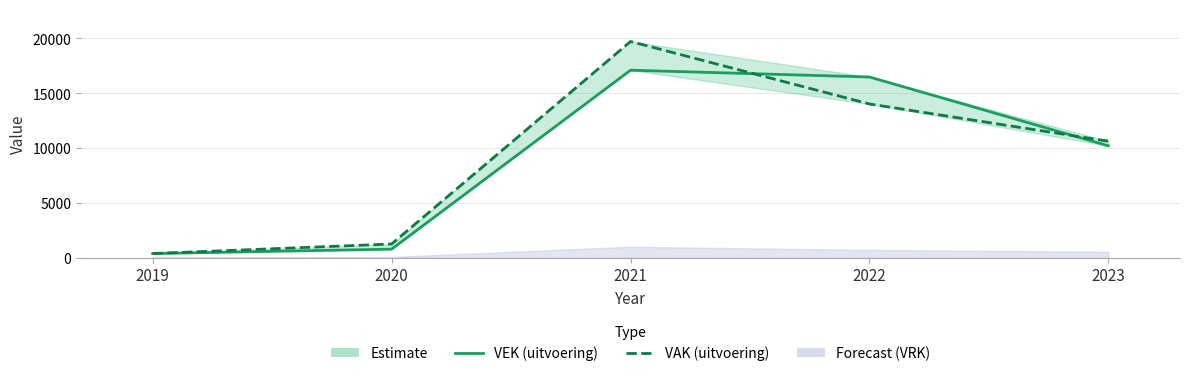

Which series changed the most between 2020 and 2023?

VEK